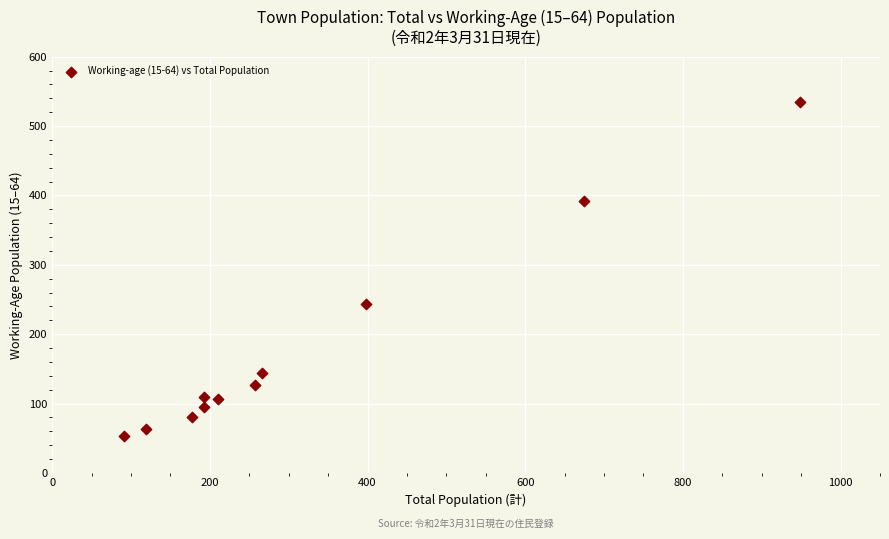

What is the average X value?

321